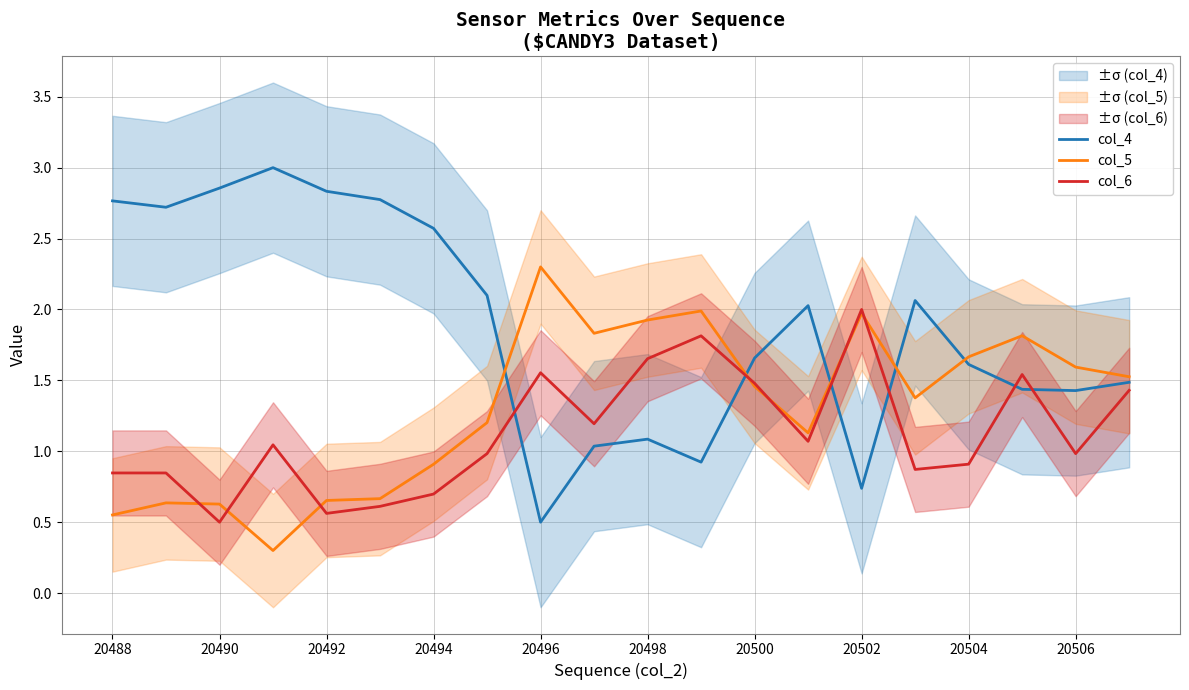

True or false: col_4 has a value of 1.5 at 20490.

False